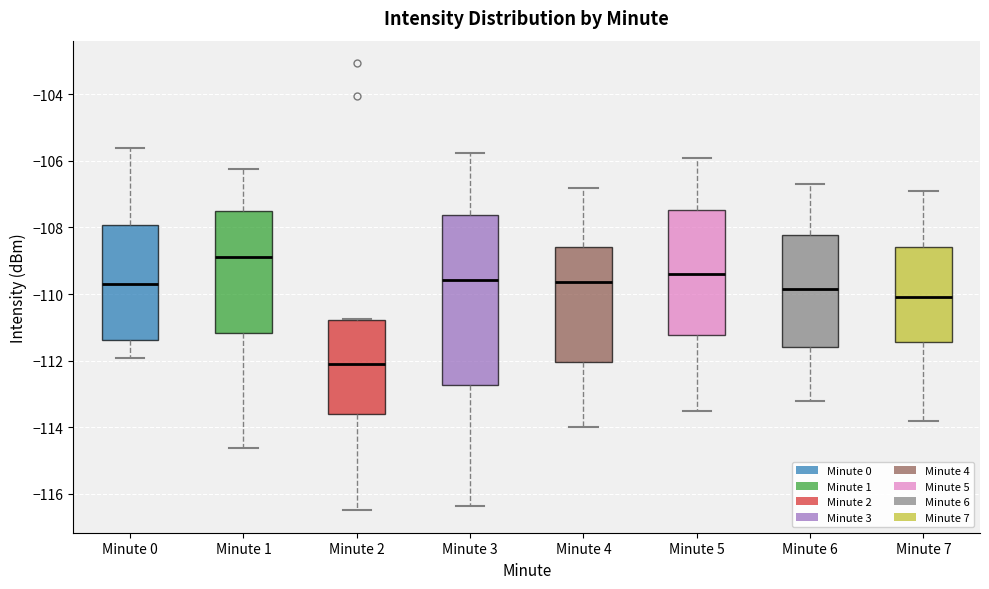

Where is the upper edge of the box for Minute 0 on the y-axis? The values are not printed on the chart, so give them approximately, as read against the axis.

-108.0